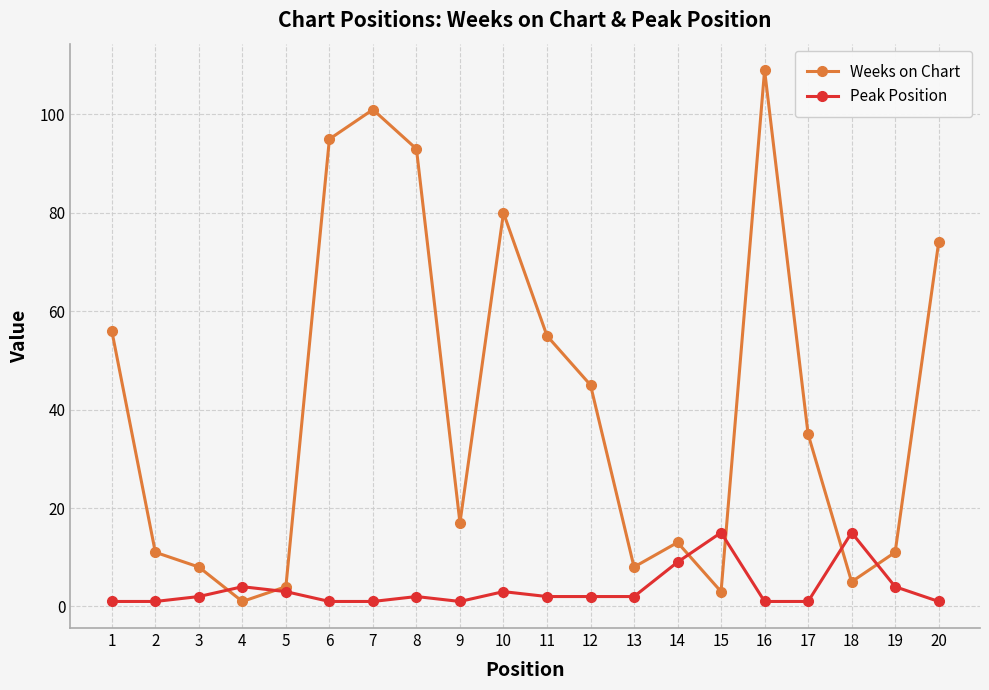

Is it true that Weeks on Chart equals 56 at 1?

True